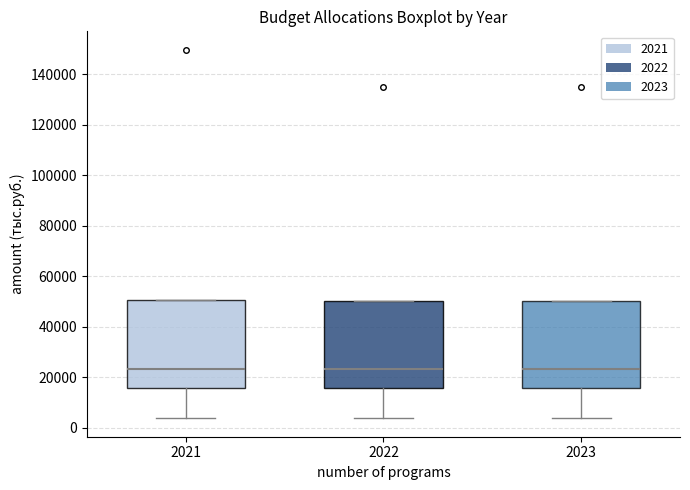

Reading left to right, transcribe this box plot: for each box, give where its median line is, the range the box spans, and where its two whiskers end, as read against the y-axis. The values are not printed on the chart, so give them approximately, as read against the axis.

2021: median 24000, box 16000 to 50000, whiskers 4000 to 50000
2022: median 24000, box 16000 to 50000, whiskers 4000 to 50000
2023: median 24000, box 16000 to 50000, whiskers 4000 to 50000